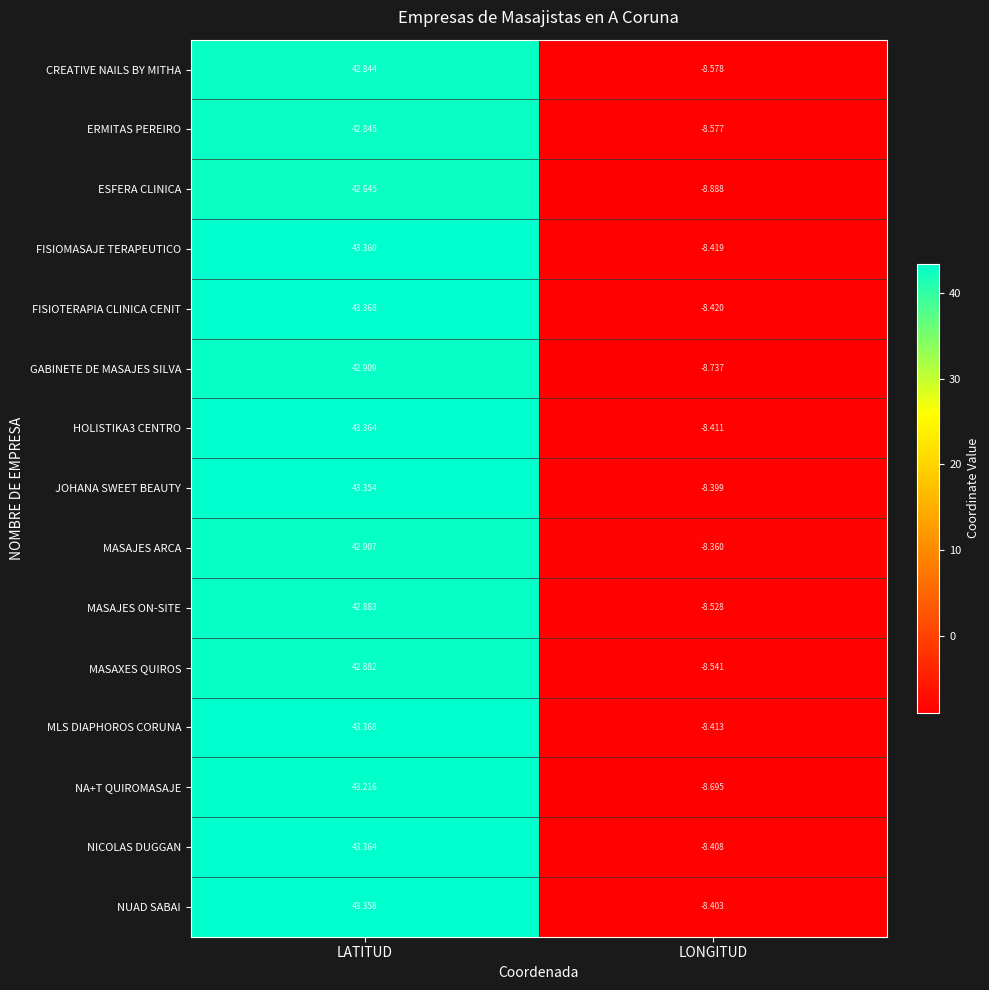

How many series are shown in this chart?

15